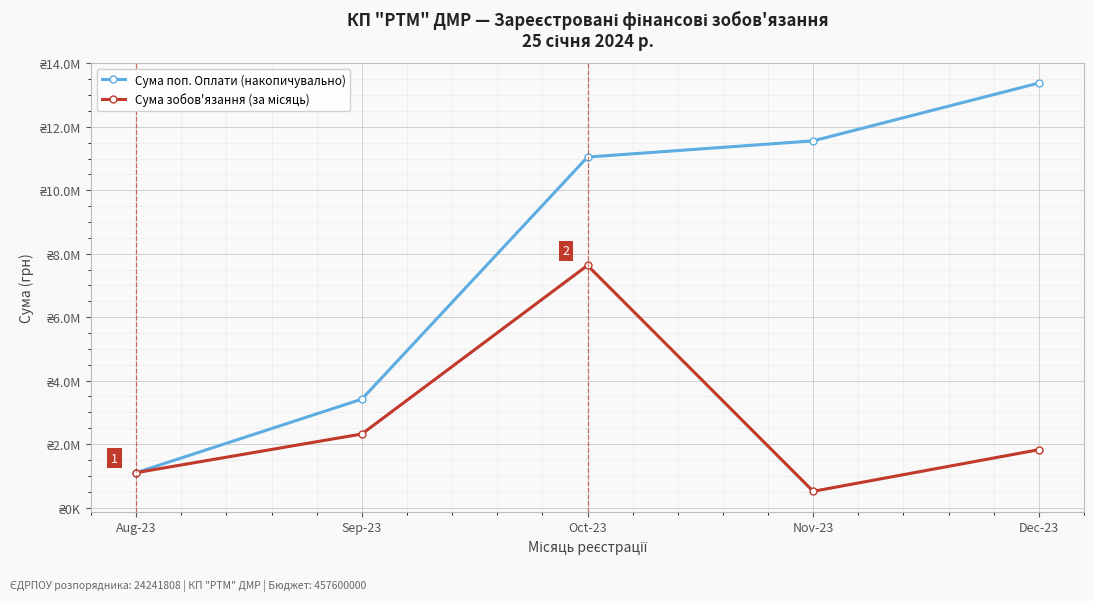

What is the difference between the Сума поп. Оплати (накопичувально) values at Dec-23 and Oct-23?

2333096